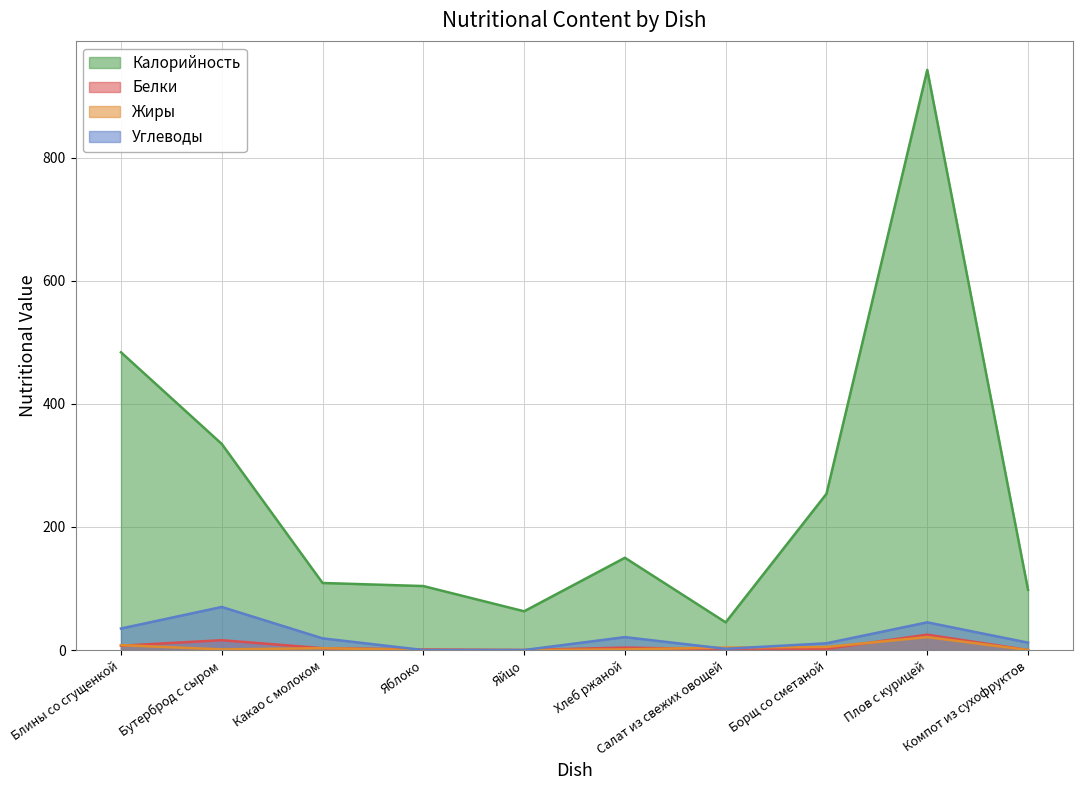

Reading left to right, list all the values displayed in this chart.

Калорийность: 484	335	109	104	63	150	45	254	943	98
Белки: 7	16	3	1	0	4	1	2	25	0
Жиры: 8	1	3	0	0	1	4	5	21	0
Углеводы: 35	70	19	0	0	21	2	11	45	12